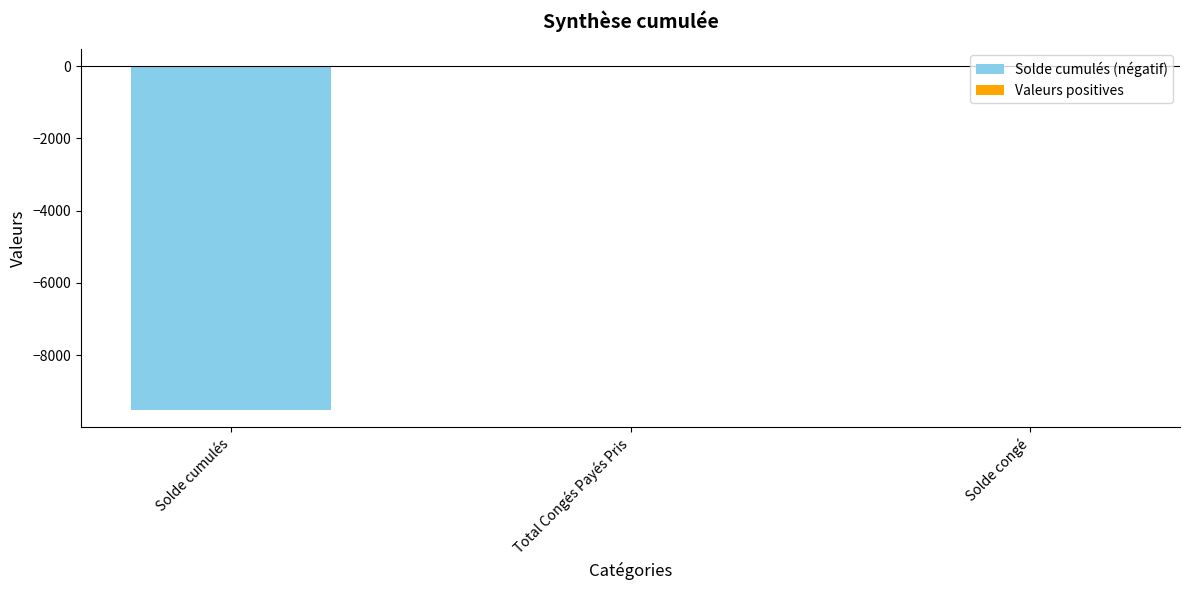

What is the difference between the Solde cumulés (négatif) values at Total Congés Payés Pris and Solde cumulés?

9513.5